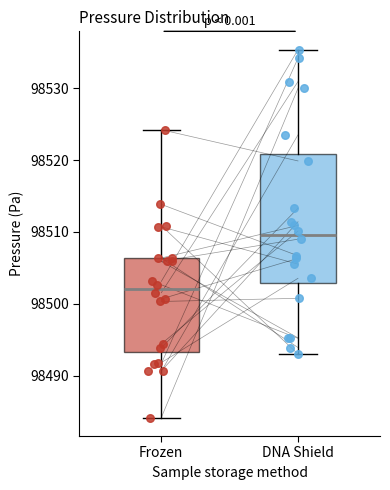

Reading left to right, transcribe this box plot: for each box, give where its median line is, the range the box spans, and where its two whiskers end, as read against the y-axis. The values are not printed on the chart, so give them approximately, as read against the axis.

Frozen: median 98502, box 98493 to 98506, whiskers 98484 to 98524
DNA Shield: median 98510, box 98503 to 98521, whiskers 98493 to 98535